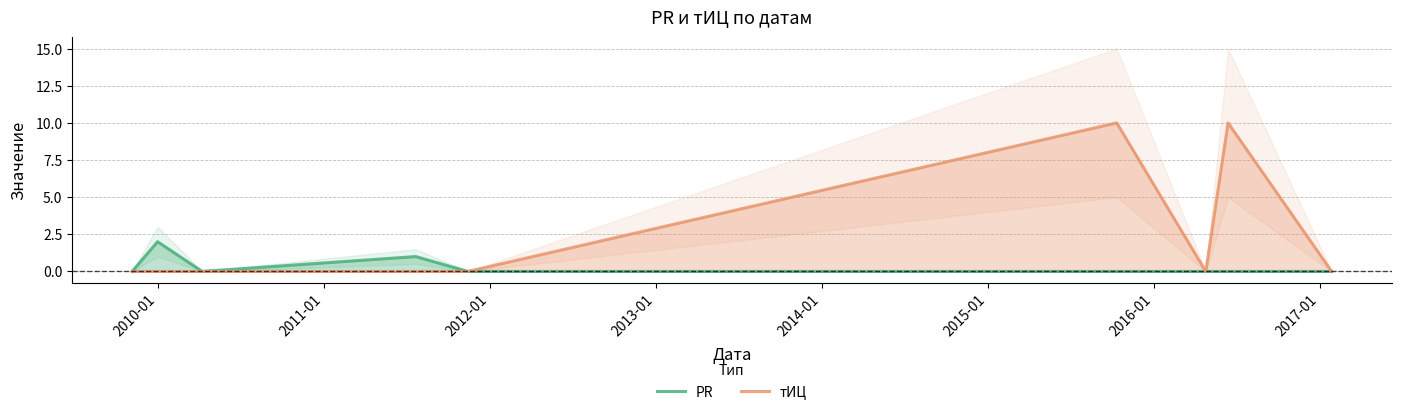

True or false: тИЦ and PR intersect in this chart.

False